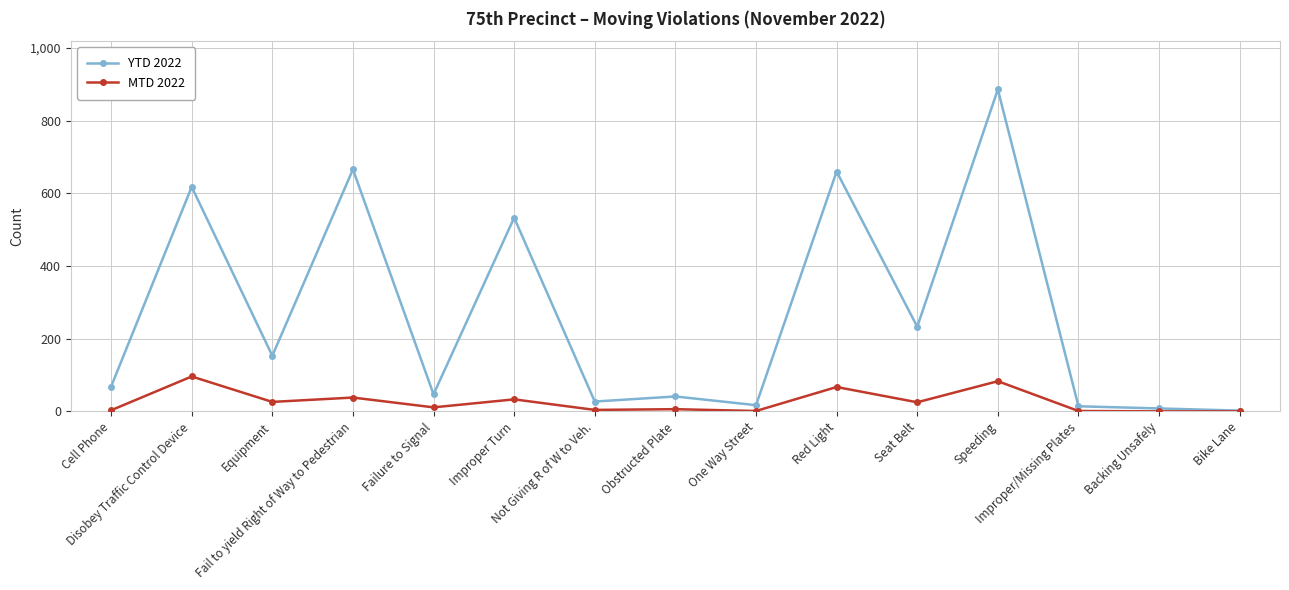

True or false: YTD 2022 has more than 2 interior local peaks.

True